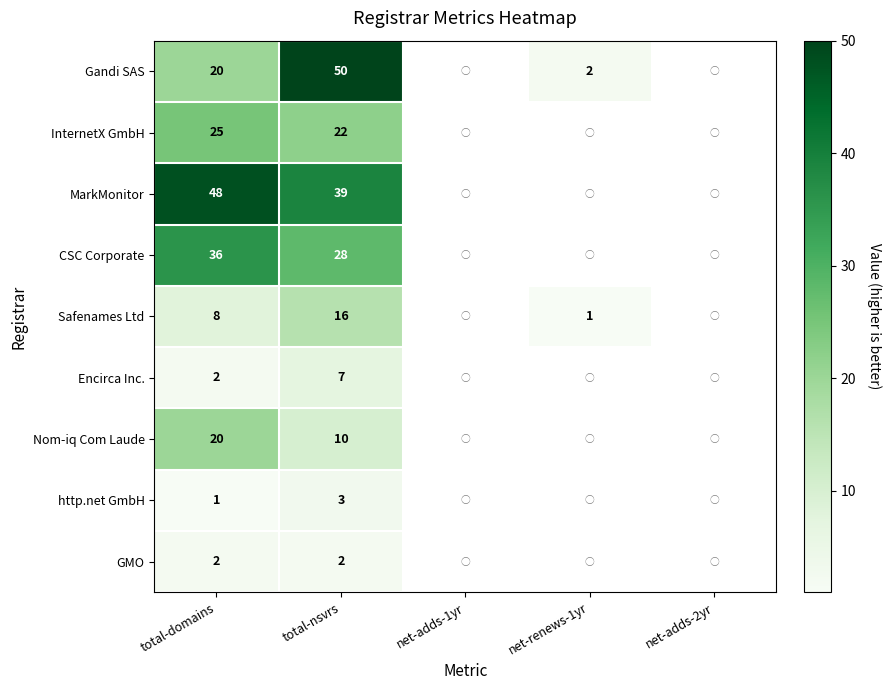

What is the difference between the highest and lowest values at total-nsvrs?

48